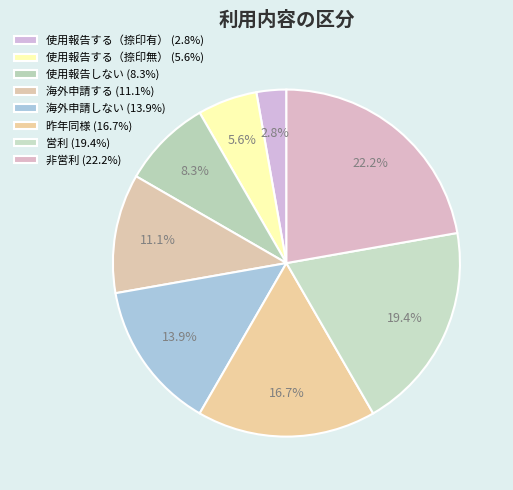

To the nearest percent, what is the combined percentage of 使用報告する（捺印有） and 営利?

22%